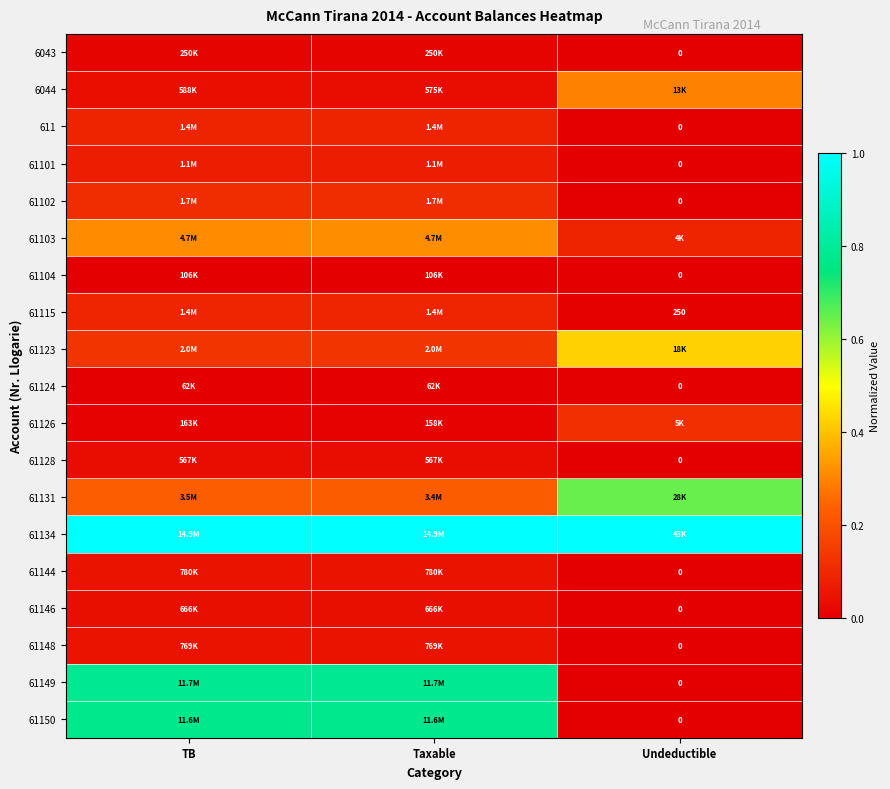

Which has a higher value, TB or Undeductible?

TB